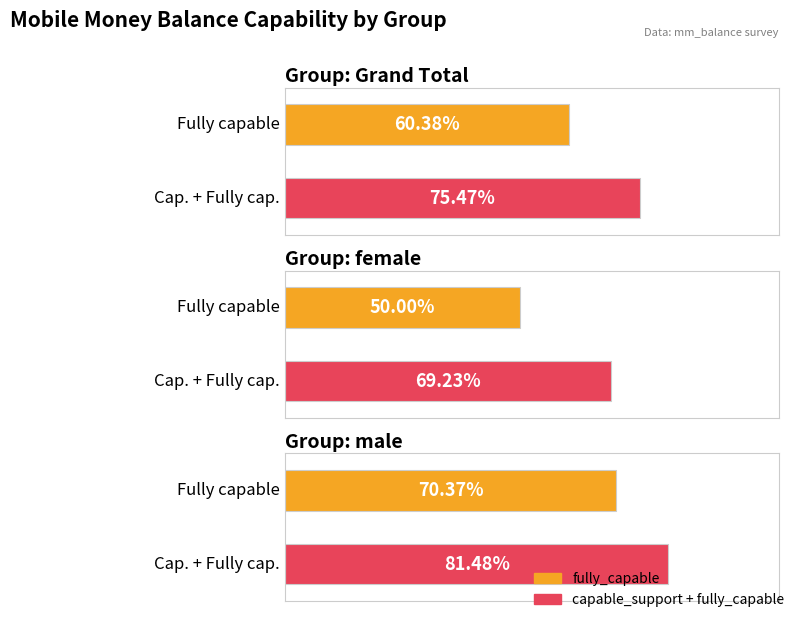

Does the chart contain any negative values?

No